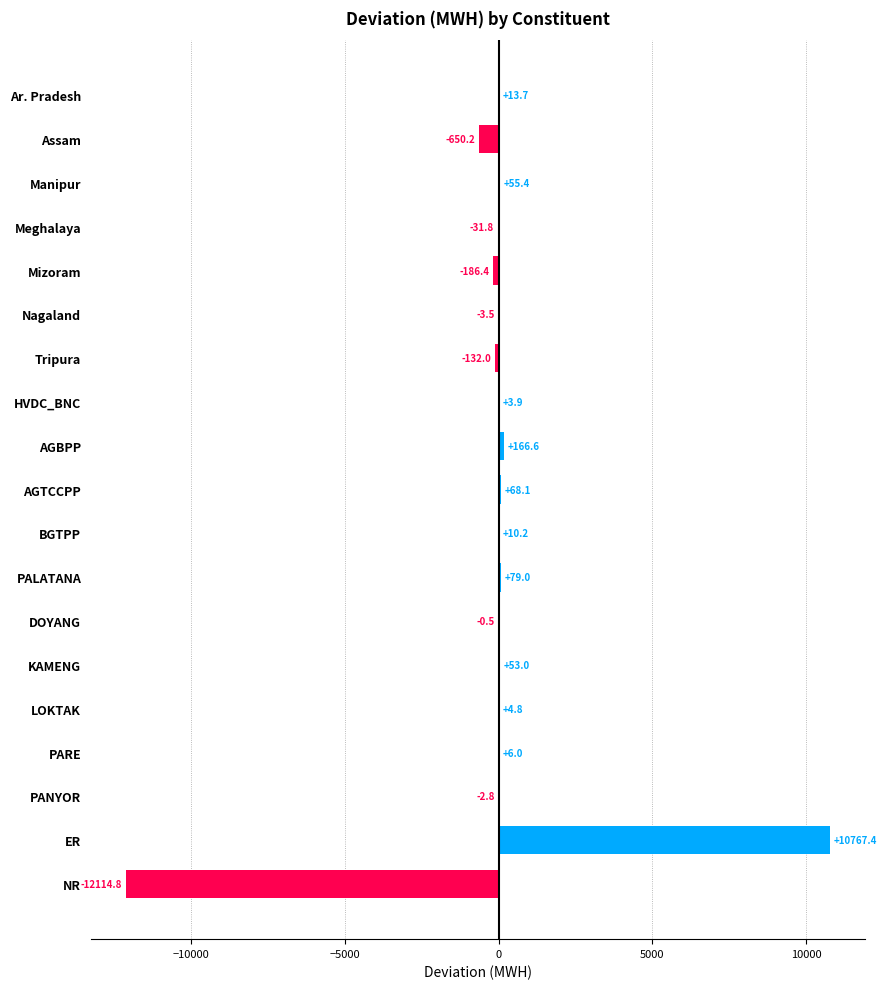

The chart shows a value of 68.1 at AGTCCPP. True or false?

True